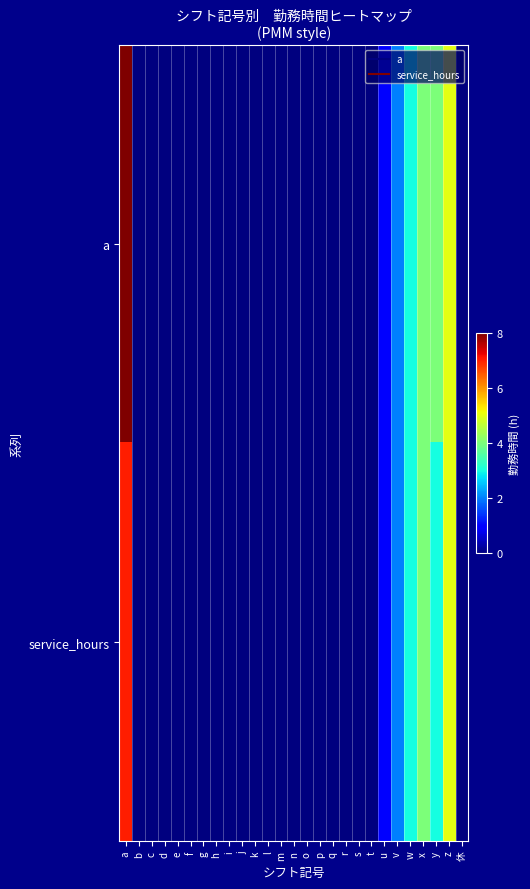

Reading left to right, what are all the values shown in this chart?

a: a=8	b=0	c=0	d=0	e=0	f=0	g=0	h=0	i=0	j=0	k=0	l=0	m=0	n=0	o=0	p=0	q=0	r=0	s=0	t=0	u=1	v=2	w=3	x=4	y=4	z=5	休=0
service_hours: a=7	b=0	c=0	d=0	e=0	f=0	g=0	h=0	i=0	j=0	k=0	l=0	m=0	n=0	o=0	p=0	q=0	r=0	s=0	t=0	u=1	v=2	w=3	x=4	y=3	z=5	休=0